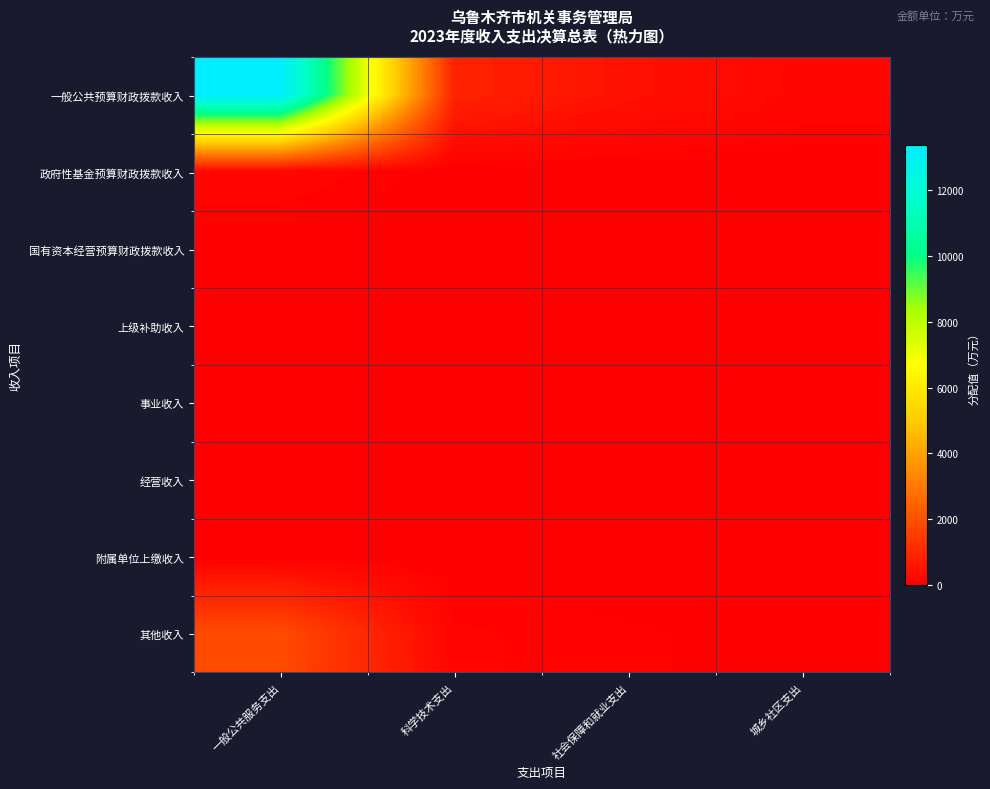

At 科学技术支出, list the series in order from largest to smallest.

一般公共预算财政拨款收入, 其他收入, 政府性基金预算财政拨款收入, 国有资本经营预算财政拨款收入, 上级补助收入, 事业收入, 经营收入, 附属单位上缴收入